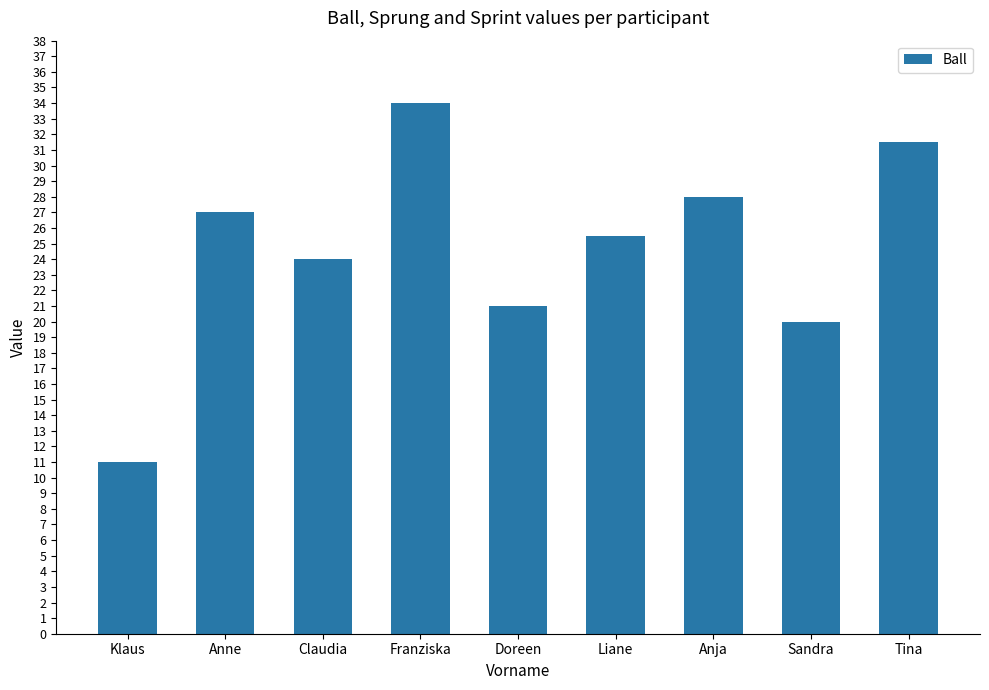

The chart shows a value of 20.0 at Sandra. True or false?

True